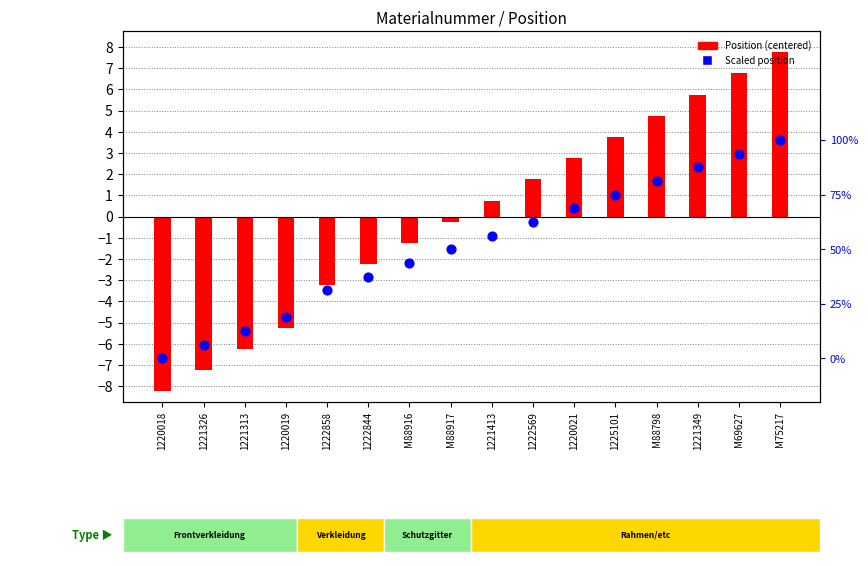

Which series has the largest Y range (max minus min)?

Position (centered)